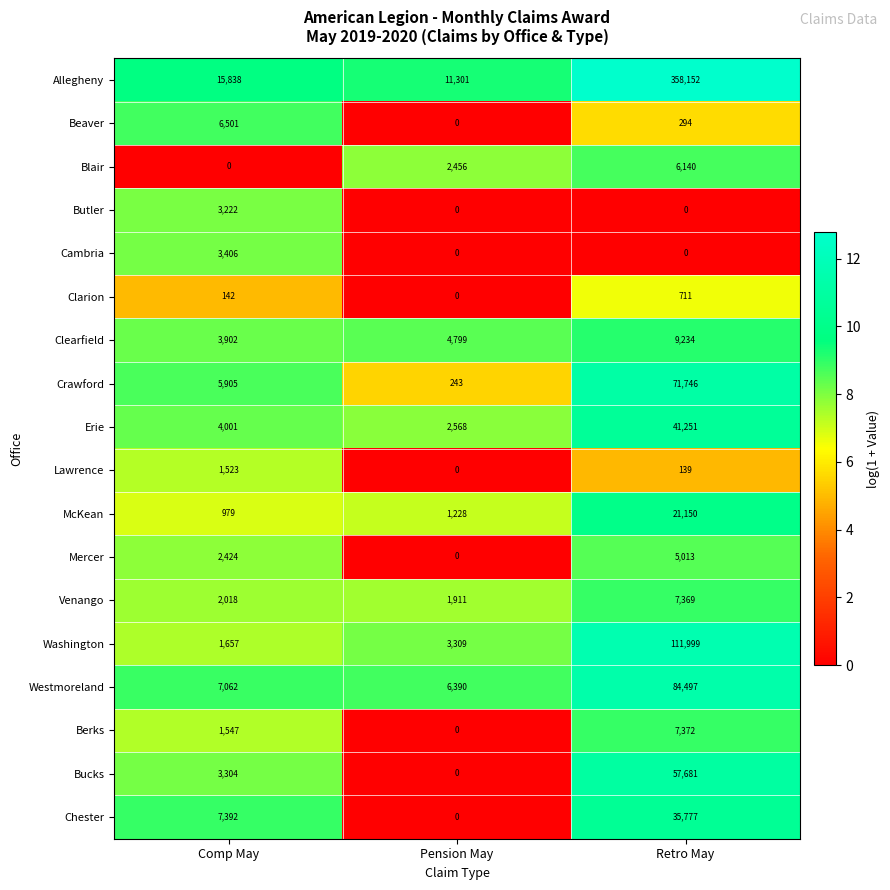

Which series has the largest total across all categories?

Allegheny